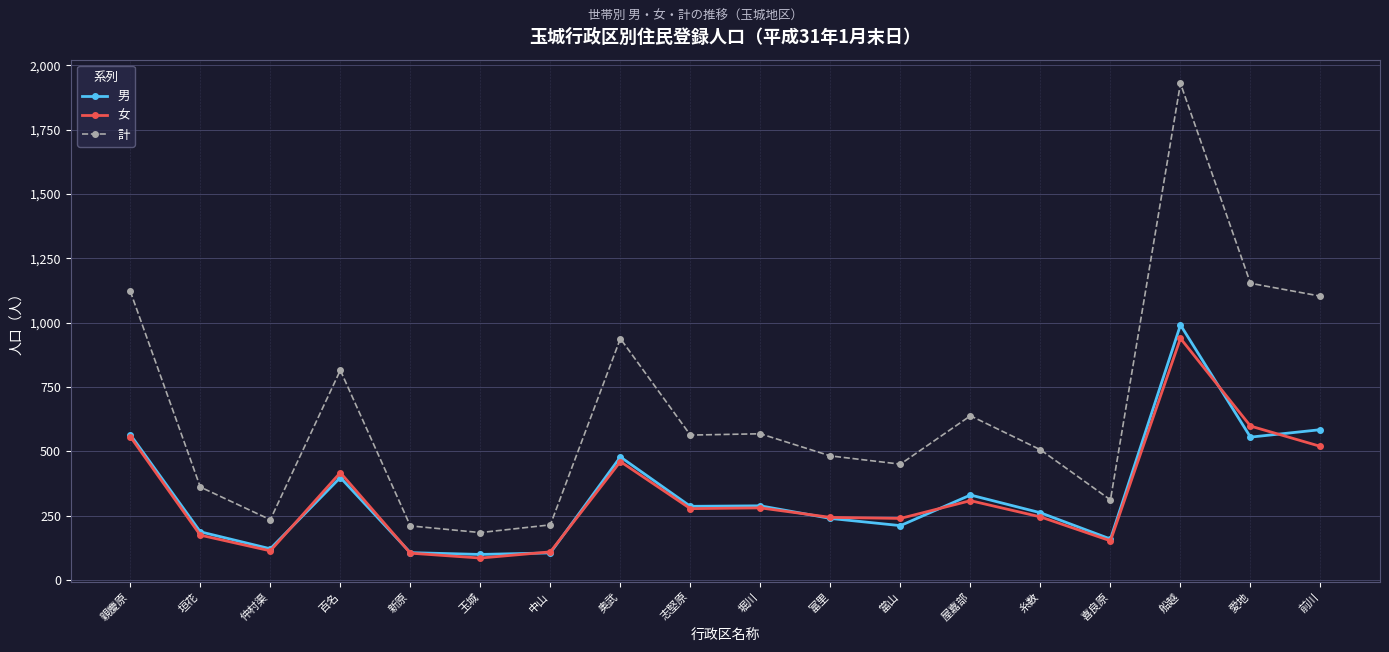

At which label is 男 closest to 545?

愛地